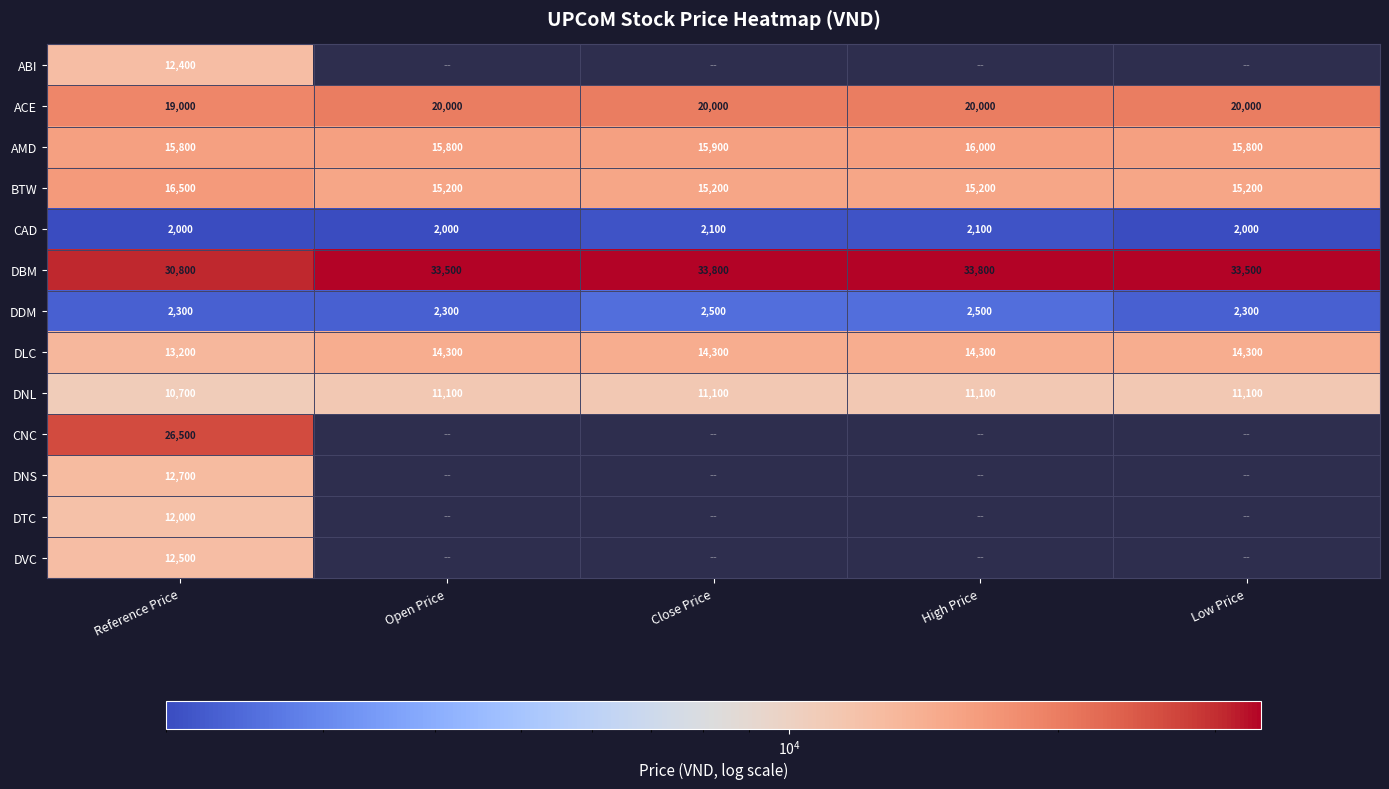

What is the total value across all series at Reference Price?

186400